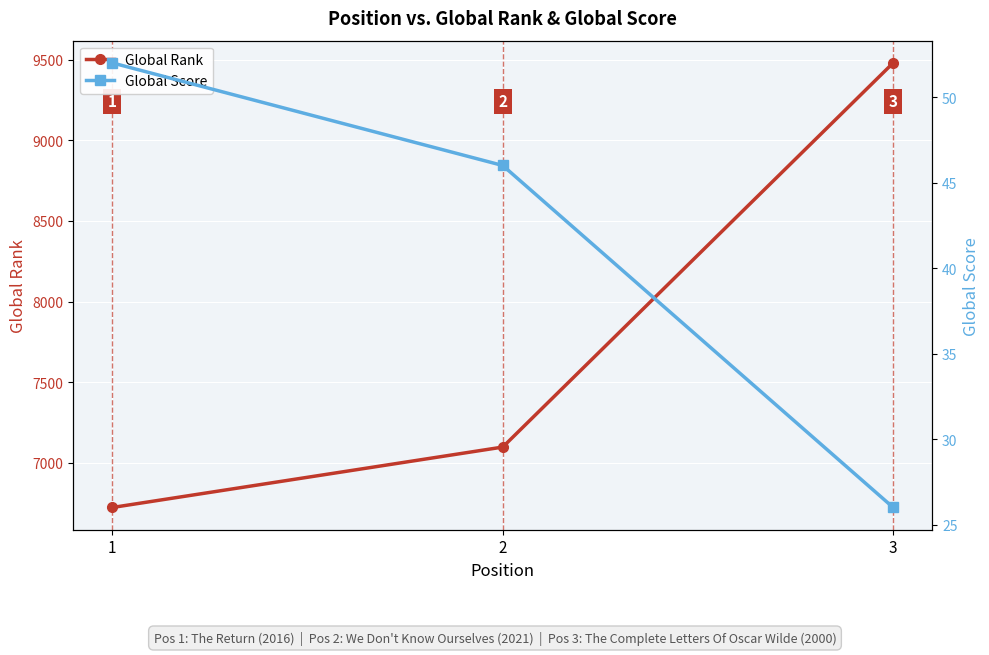

Reading left to right, extract all data points from this chart.

Global Rank: 1=6722	2=7097	3=9481
Global Score: 1=52	2=46	3=26